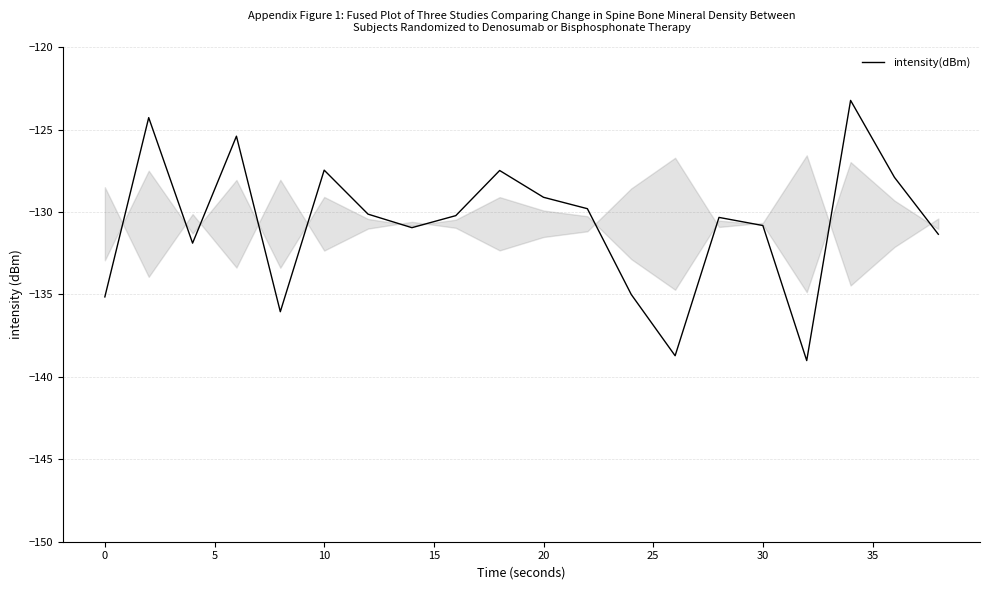

What is the minimum value shown in the chart?

-139.0